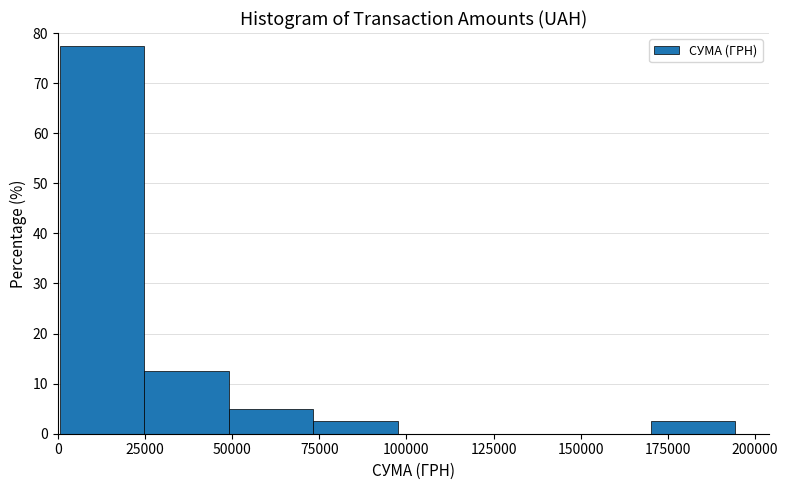

Reading left to right, list every bar in this chart as the range it spans on the x-axis followed by its height. Neither the bar edges nor the heights are printed on the chart, so give them approximately, as read against the axes.

0 to 25000: 78
25000 to 50000: 13
50000 to 75000: 5
75000 to 95000: 3
95000 to 120000: 0
120000 to 145000: 0
145000 to 170000: 0
170000 to 195000: 3